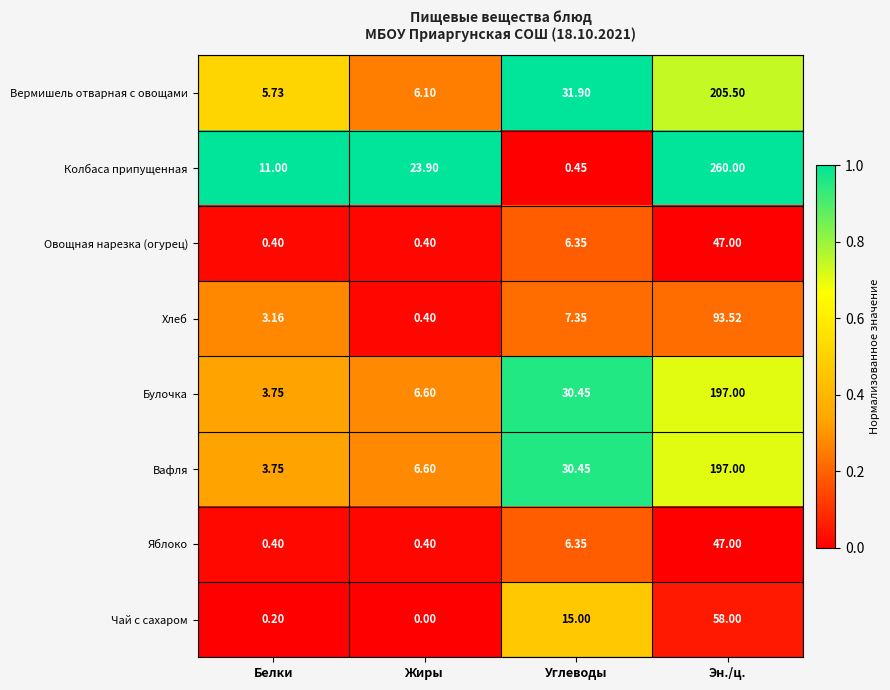

Between Углеводы and Эн./ц., which series saw the biggest shift?

Колбаса припущенная